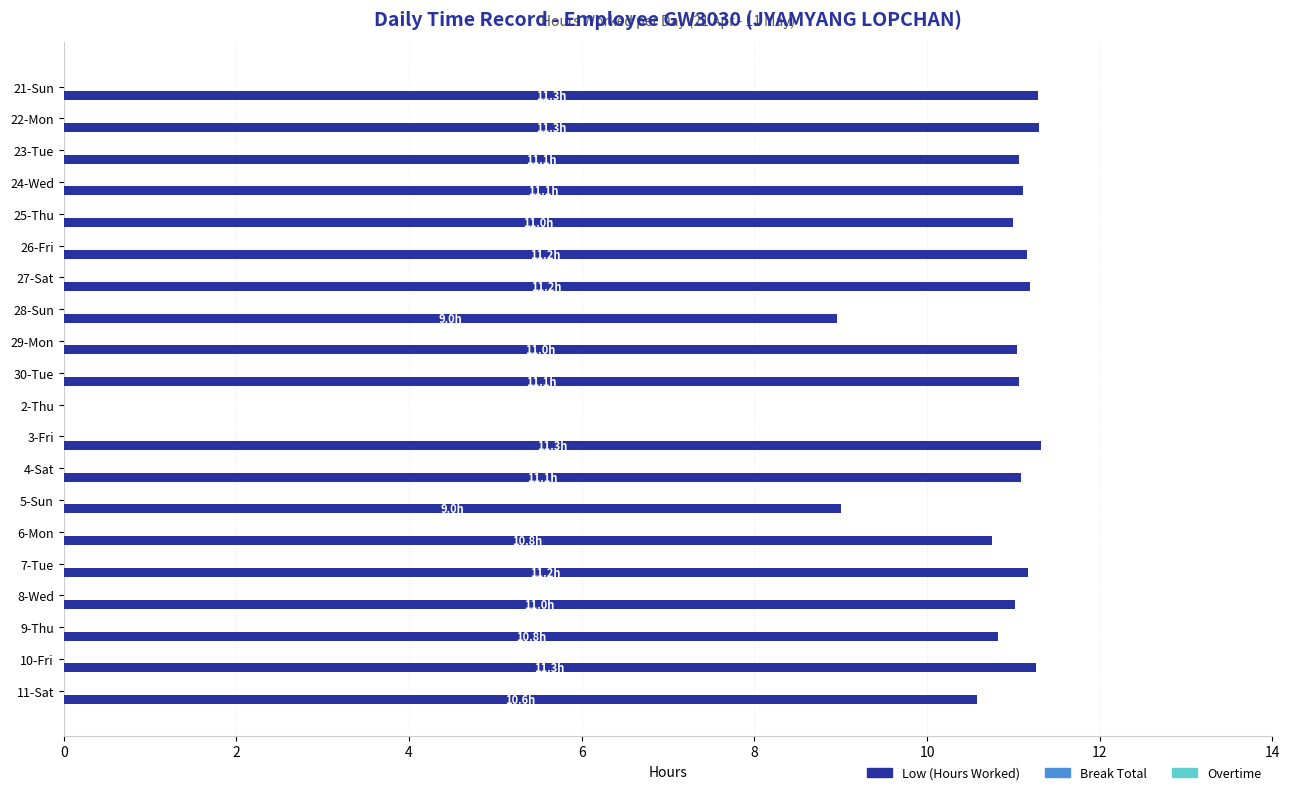

What is the sum of all values?

206.2